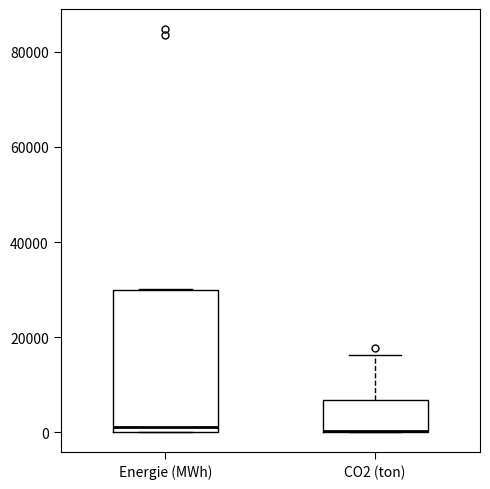

Comparing the boxes themselves (not the whiskers), which one is the tallest?

Energie (MWh)